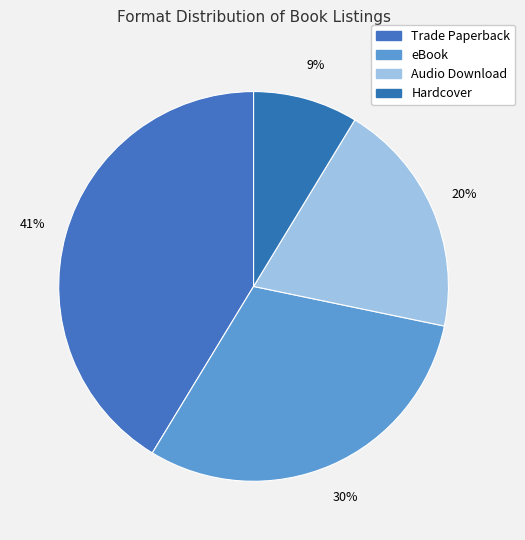

How many segments does this pie chart have?

4